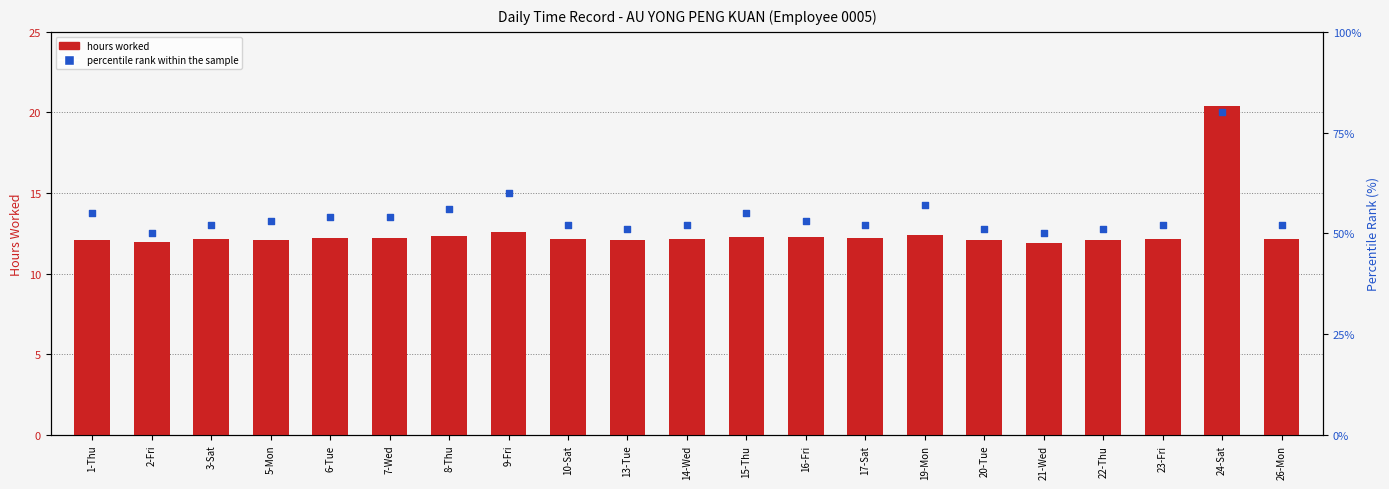

What is the total value across all series at 26-Mon?

64.2